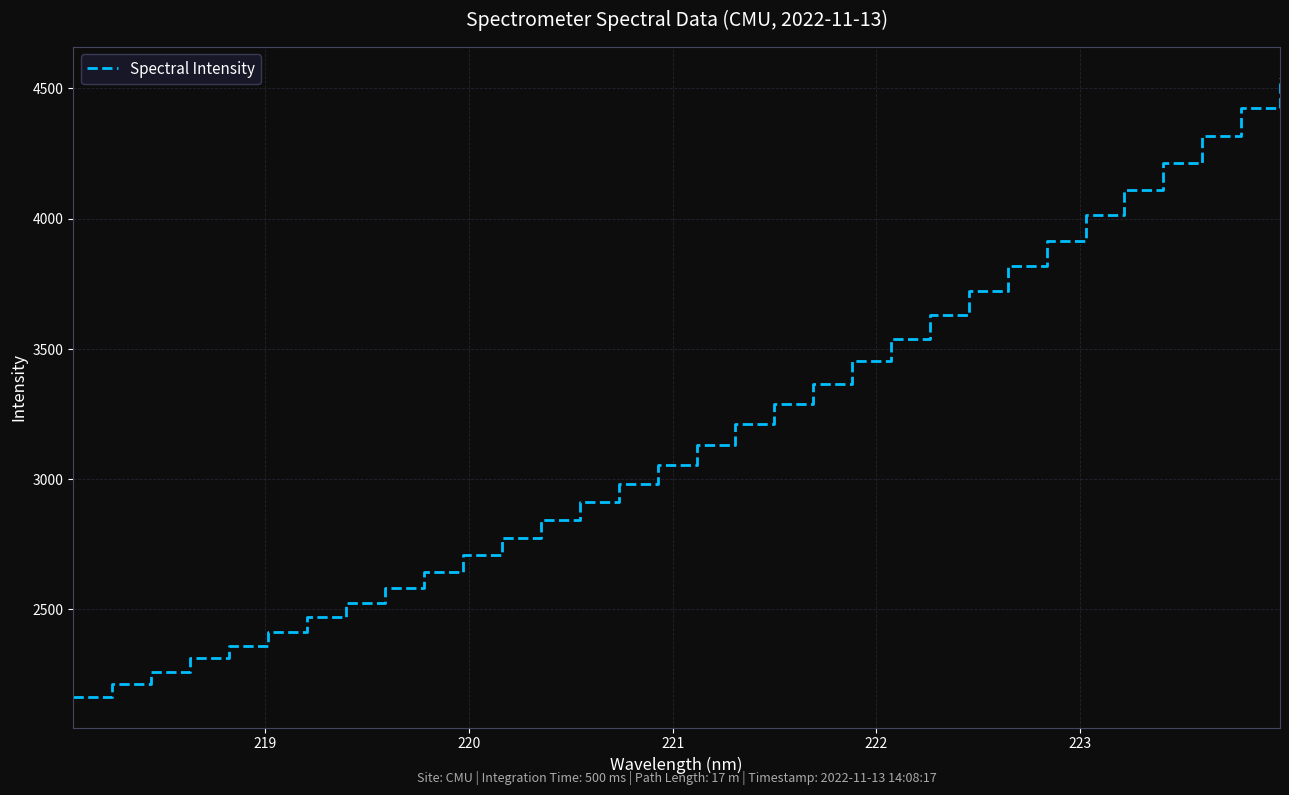

What is the maximum value shown in the chart?

4540.4